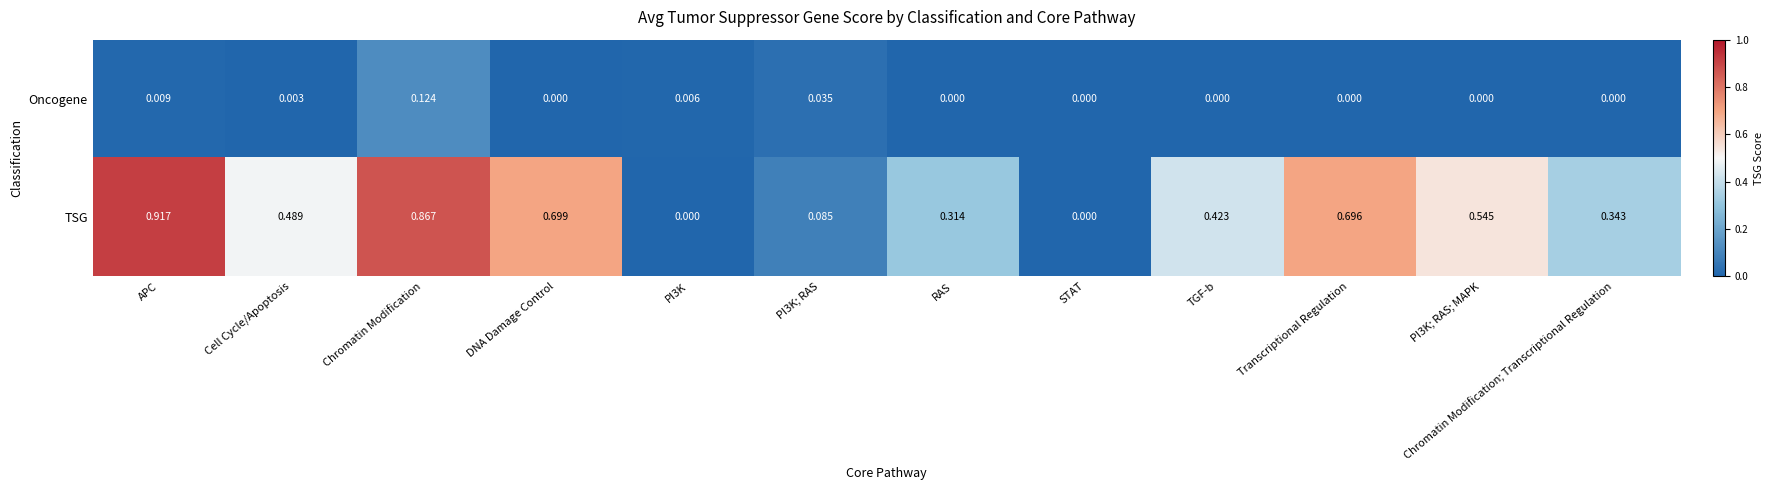

Which series has the widest spread of values?

TSG